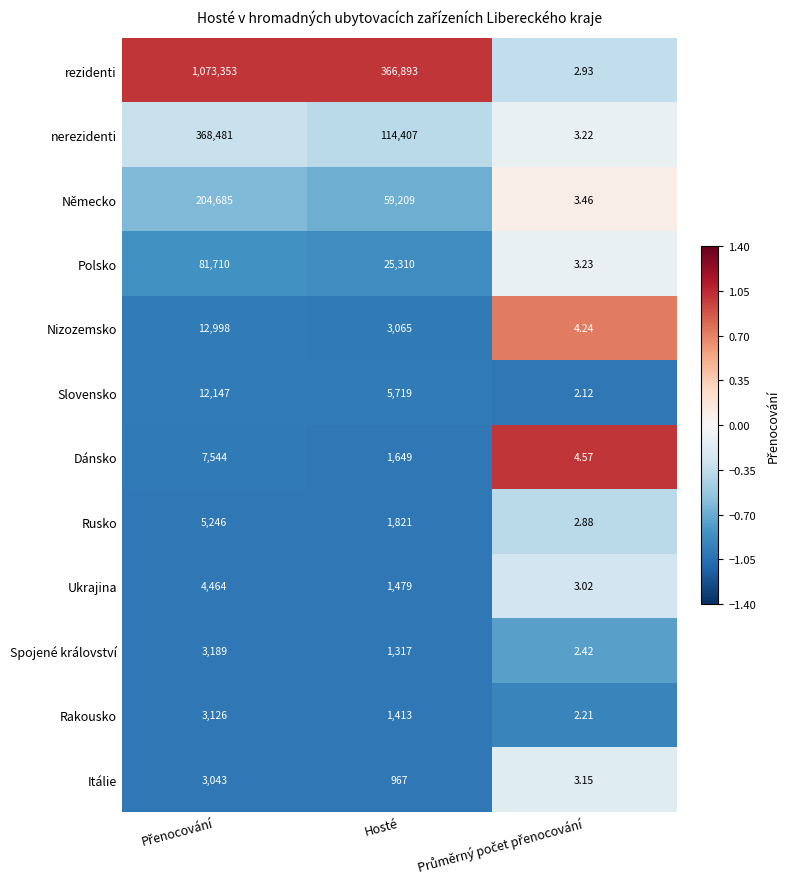

Which series has the widest spread of values?

rezidenti